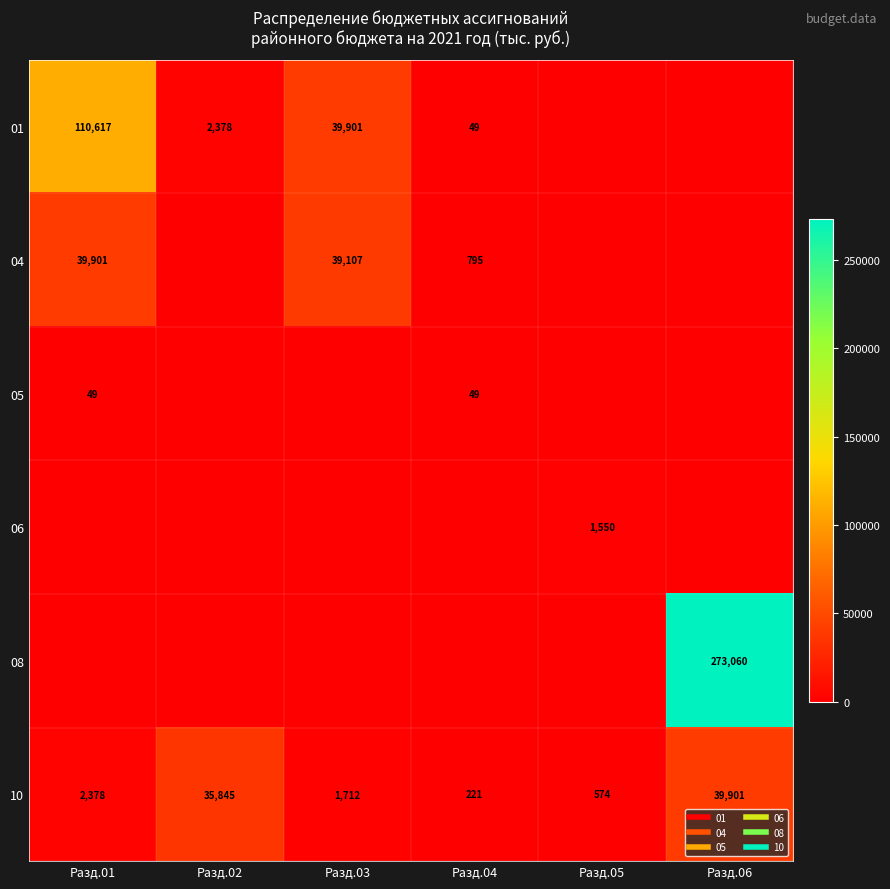

The value of 10 at Разд.03 is 406.6. True or false?

False